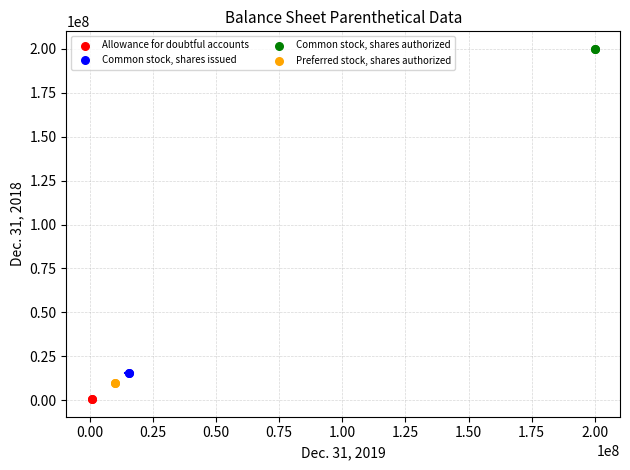

Which series reaches the minimum Y coordinate?

Allowance for doubtful accounts